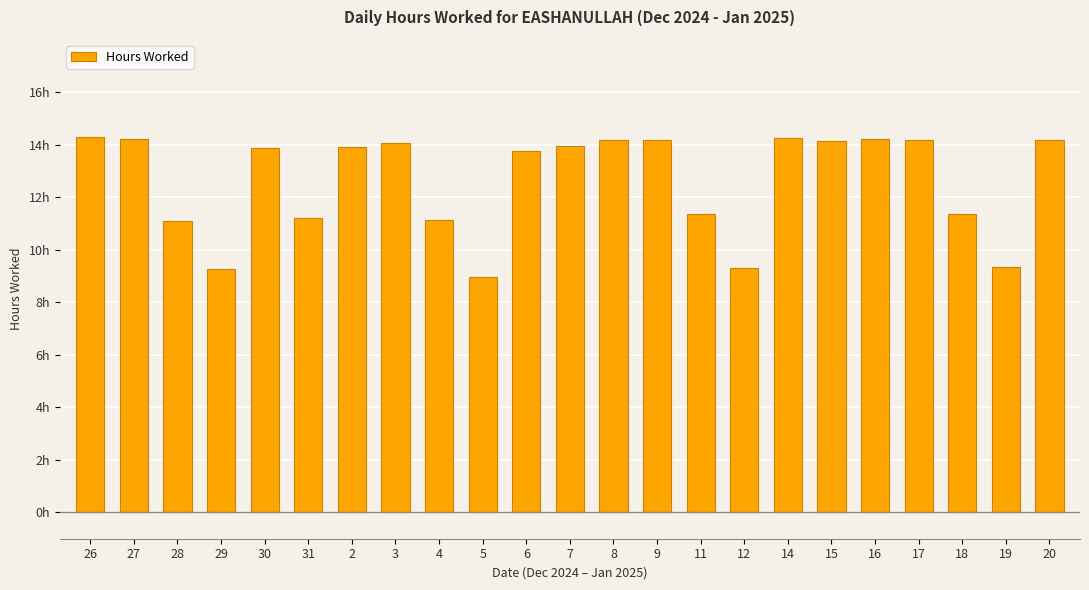

At which category does the chart reach its peak across all series?

26